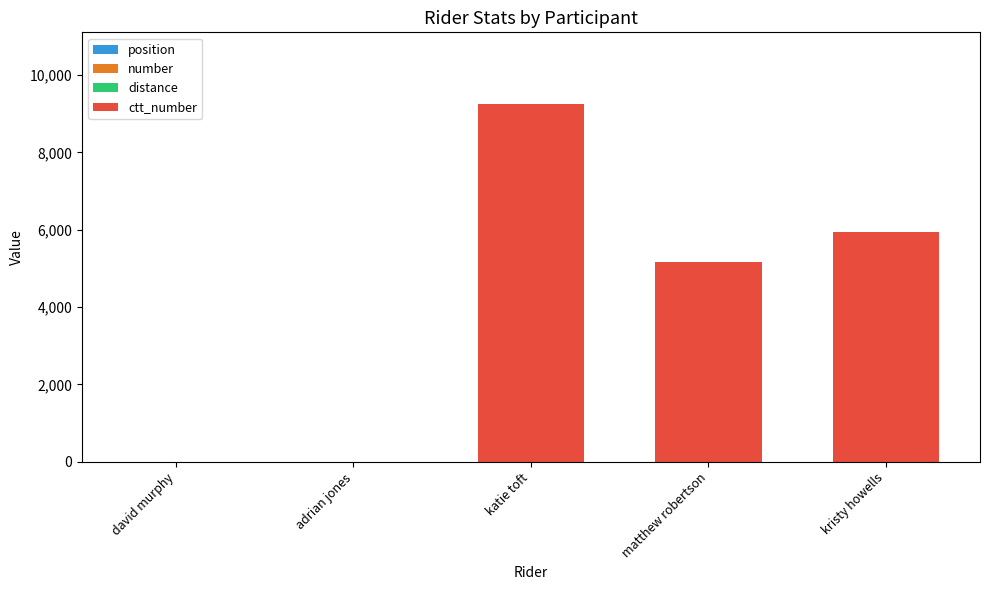

At which category is the sum across all series the highest?

katie toft